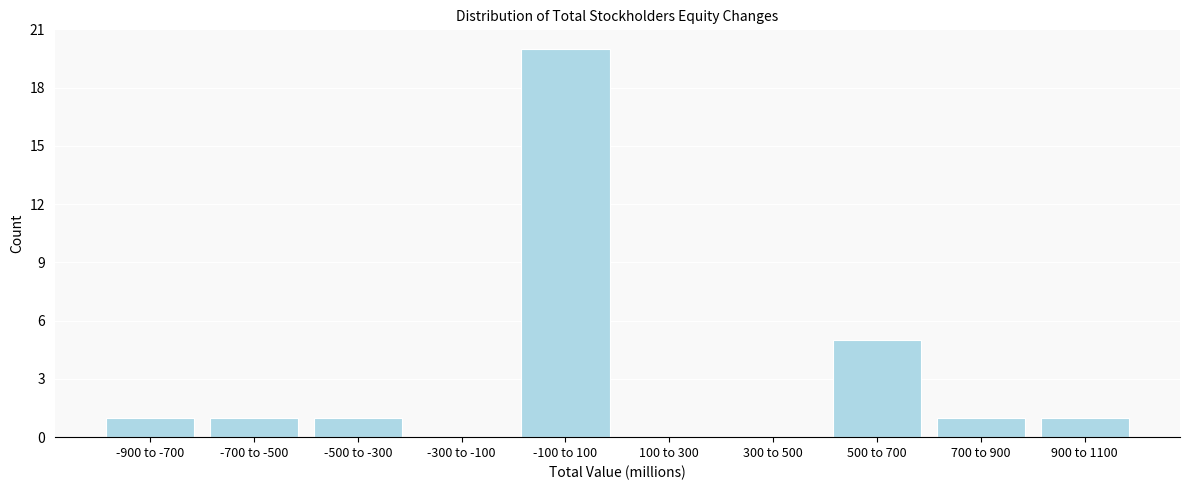

Reading right to left, extract all data points from this chart.

900 to 1100=1	700 to 900=1	500 to 700=5	300 to 500=0	100 to 300=0	-100 to 100=20	-300 to -100=0	-500 to -300=1	-700 to -500=1	-900 to -700=1